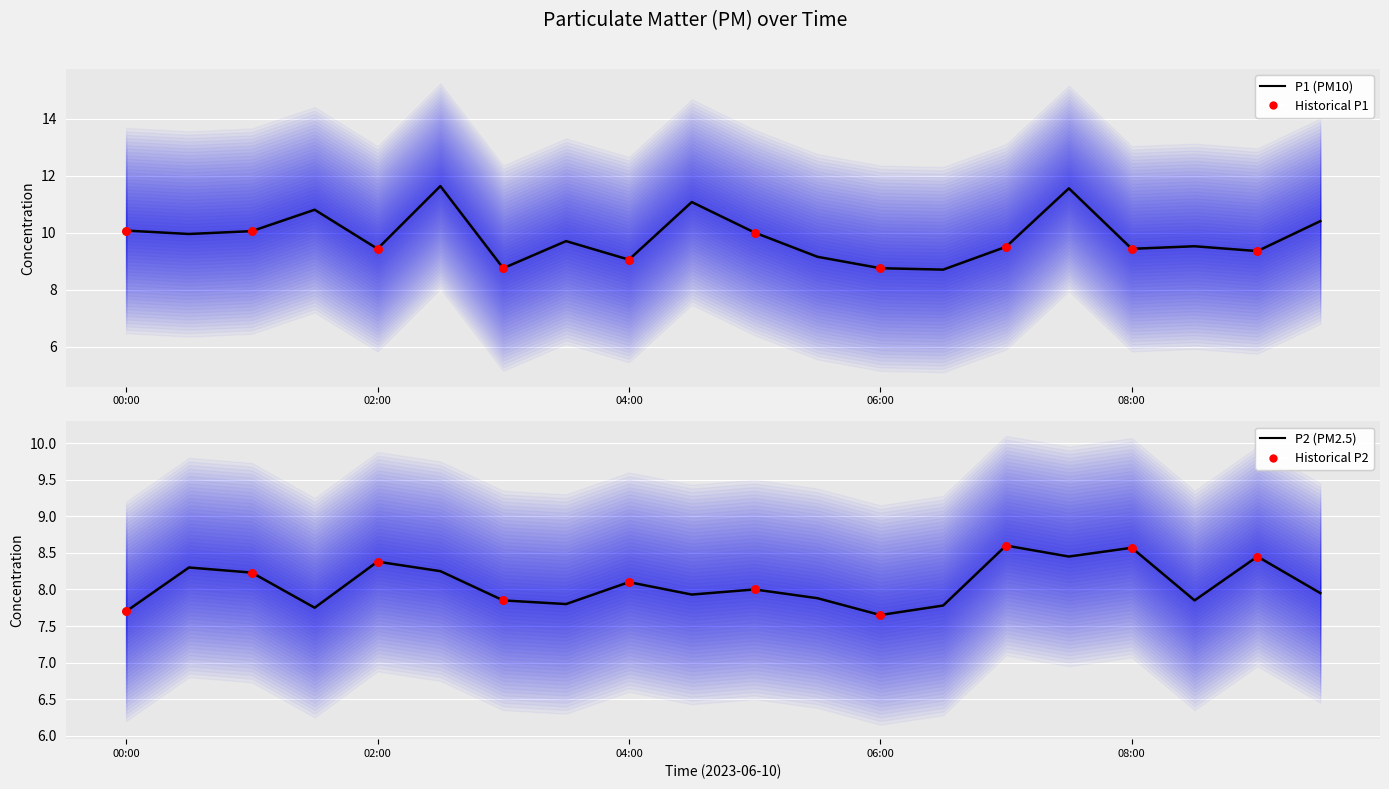

Which series reaches the maximum Y coordinate?

P1